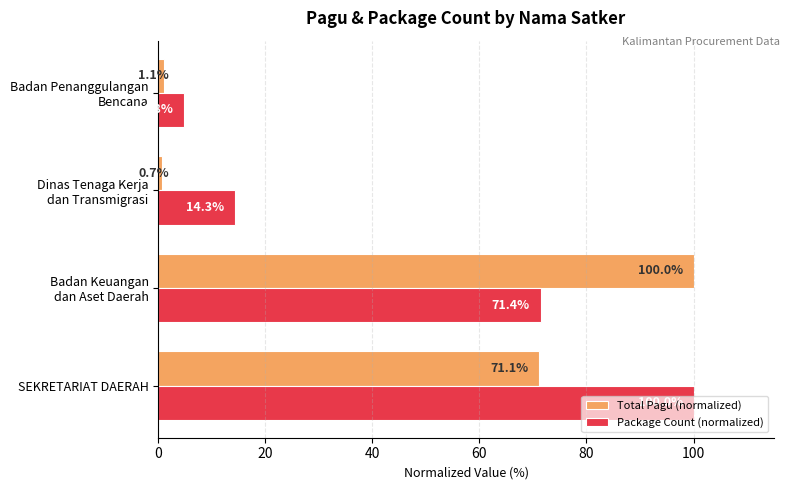

The Total Pagu (normalized) series shows 71.1 at SEKRETARIAT DAERAH. True or false?

True